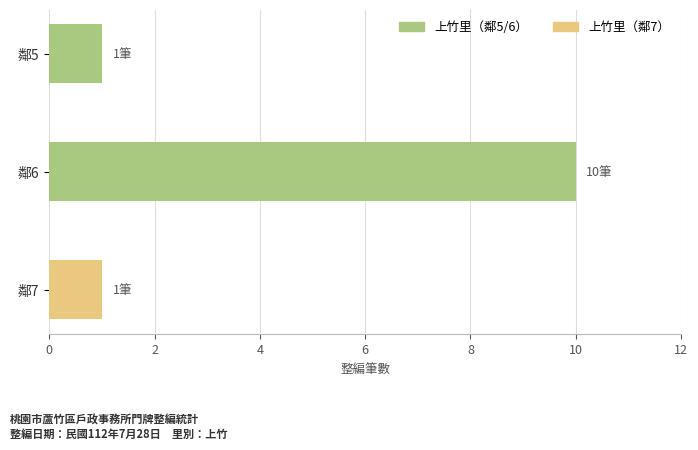

Is it true that the value at 鄰7 is 0?

False